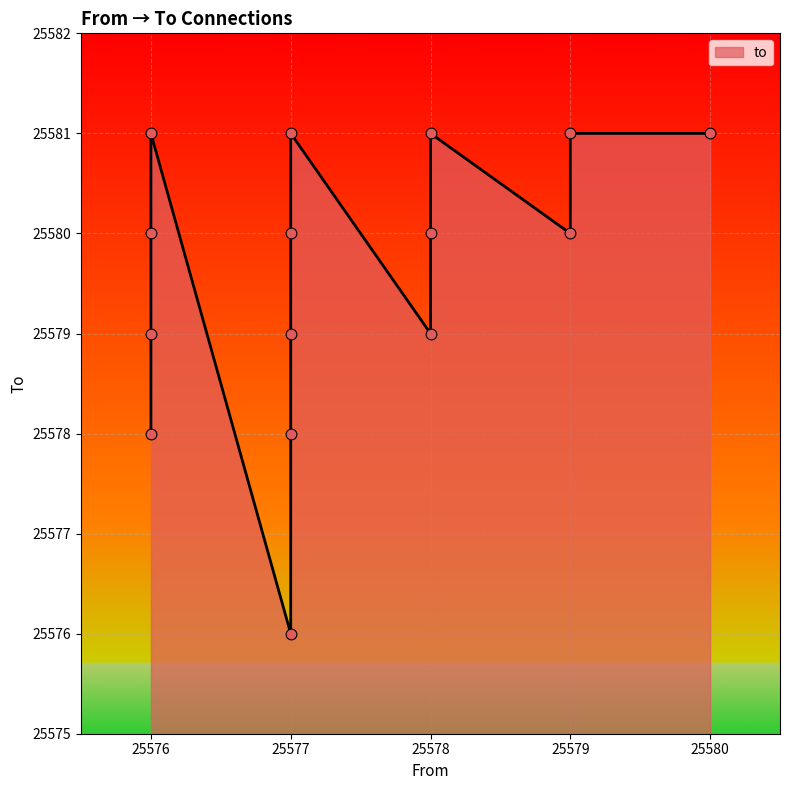

What is the ratio of the value at 25577 to the value at 25577?

1.0